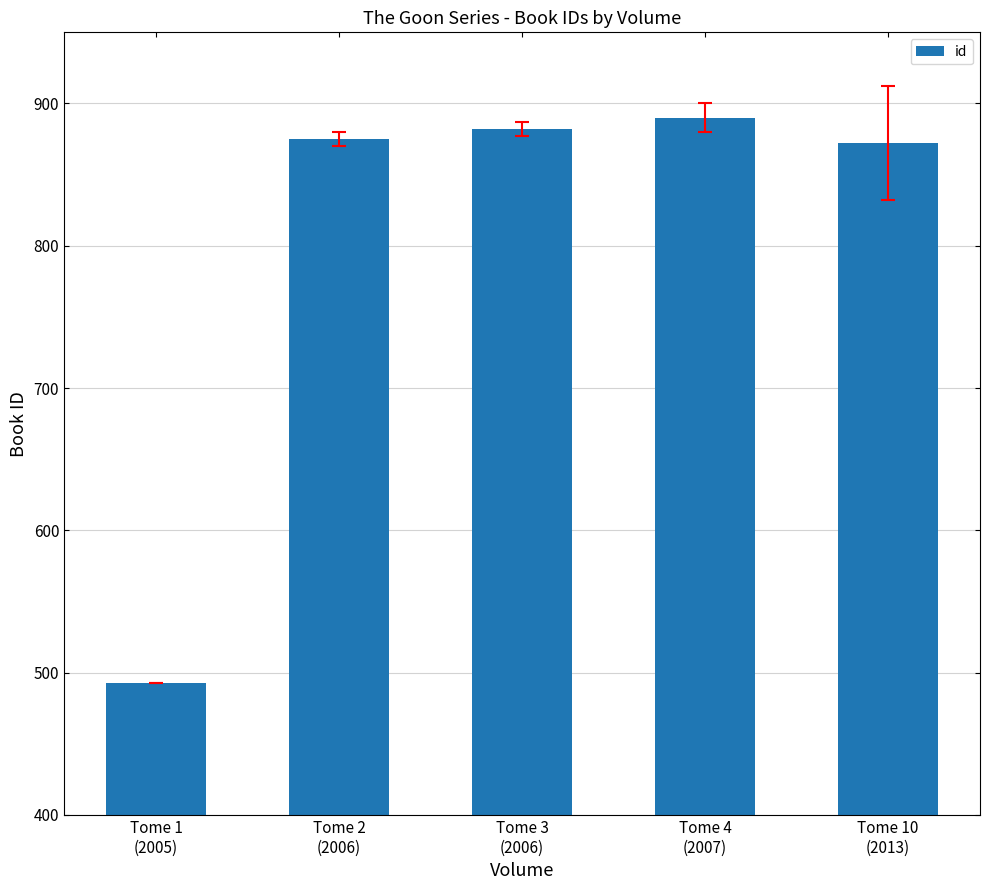

What is the value of the 1st bar from the left?

493